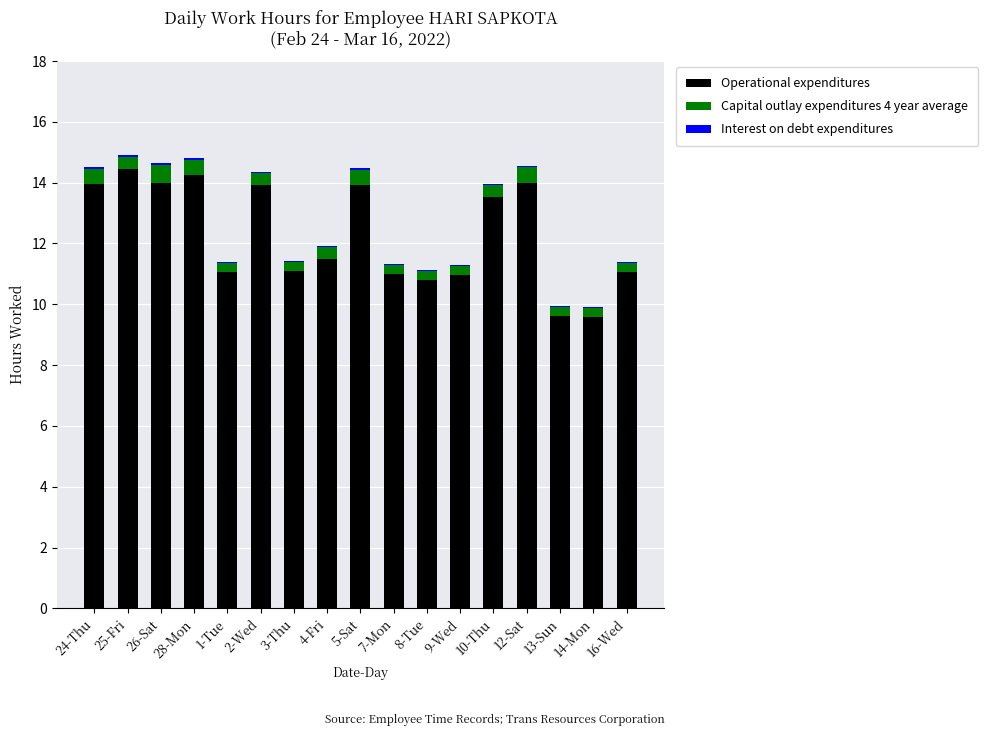

What is the maximum value for Operational expenditures?

14.5